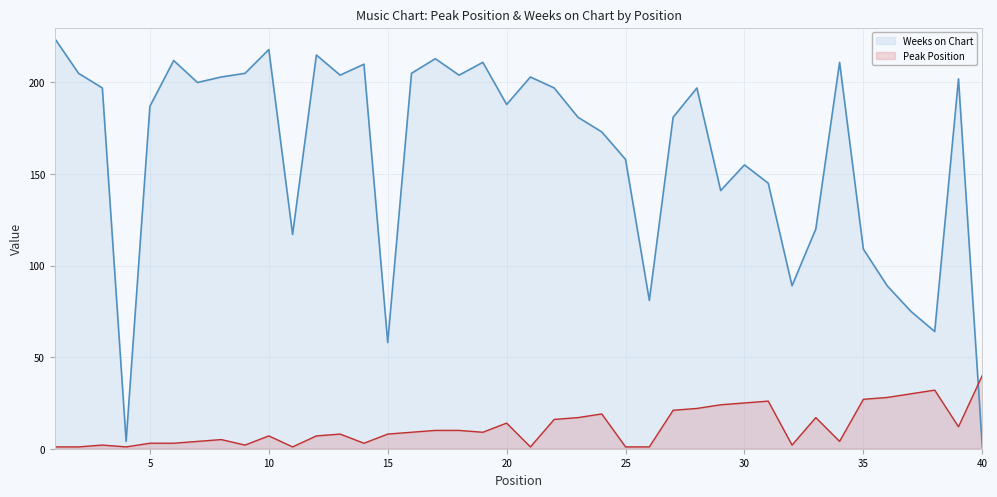

Which series has the largest range (max minus min)?

Weeks on Chart